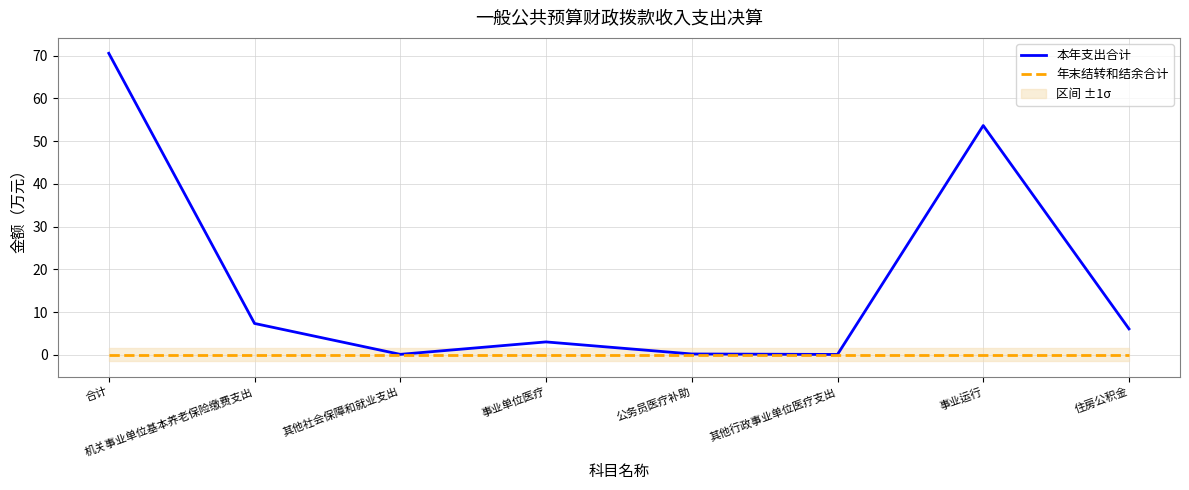

Is the value of 年末结转和结余合计 at 其他行政事业单位医疗支出 greater than the value of 本年支出合计 at 其他社会保障和就业支出?

No